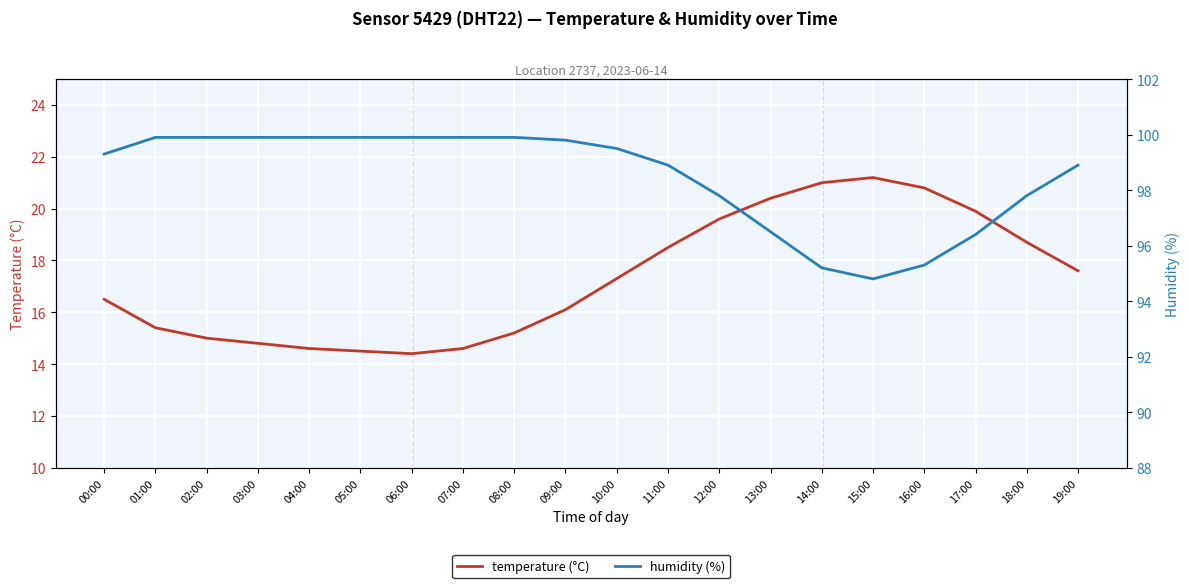

What are all the series names shown in the legend?

temperature (°C), humidity (%)